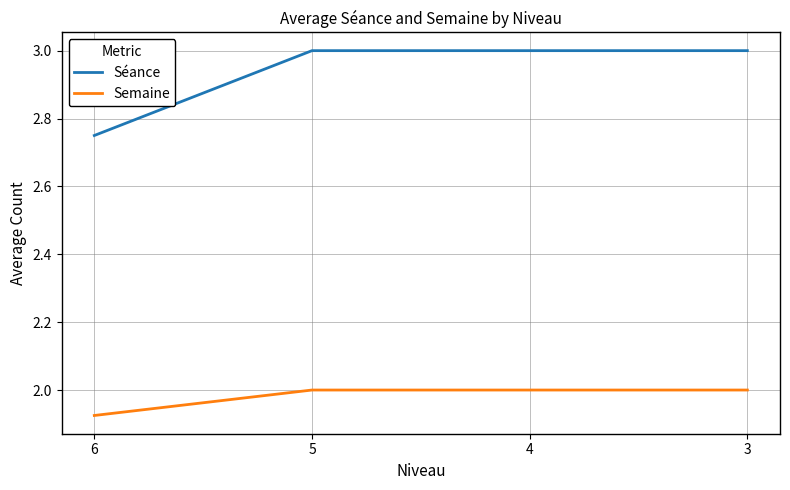

Which label corresponds to the smallest value in the chart?

6